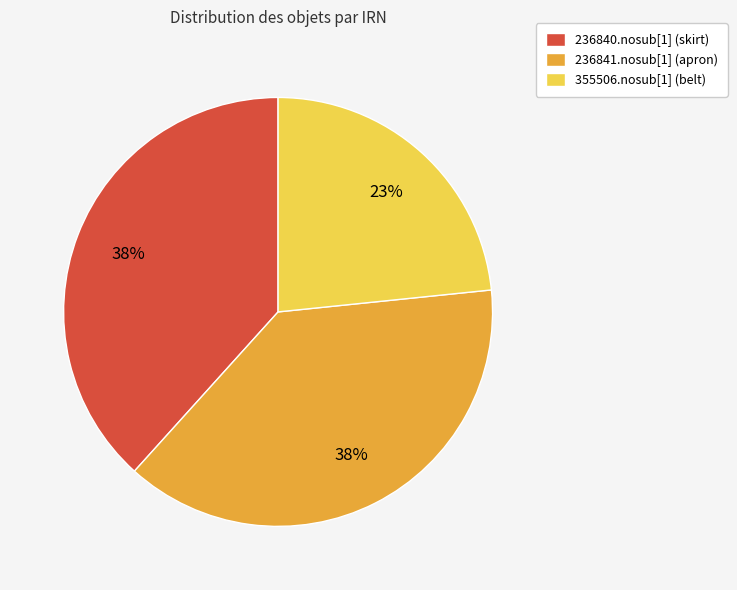

Approximately how many times larger is the value at 236840.nosub[1] (skirt) compared to 236841.nosub[1] (apron)?

1.0